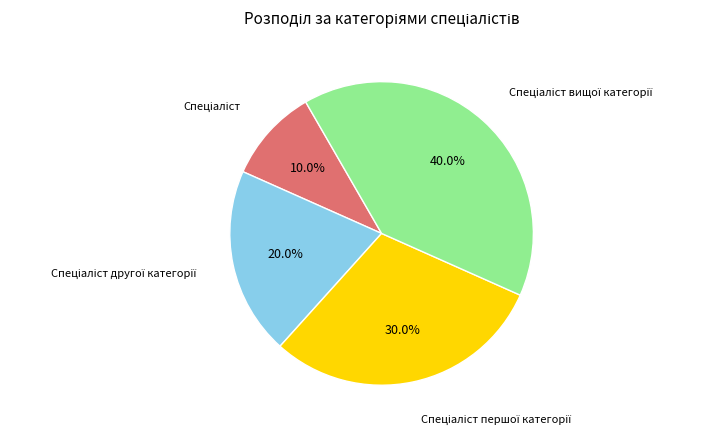

Is there any slice that represents more than half of the pie?

No